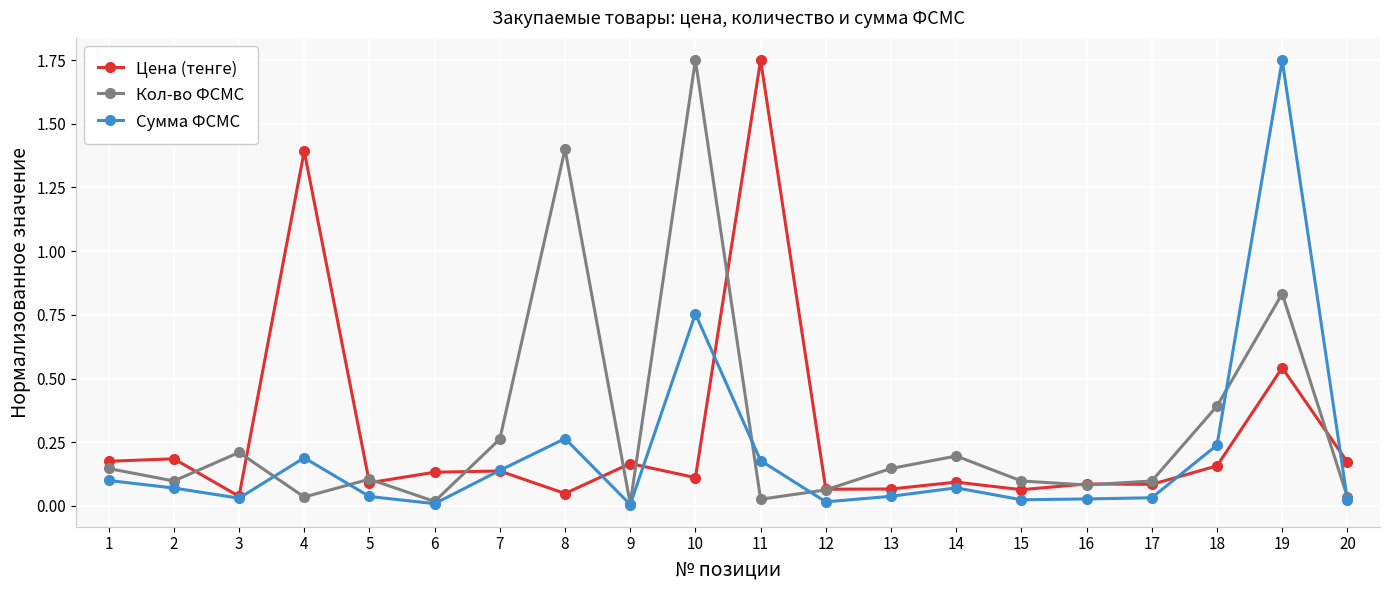

Which series has the largest total across all categories?

Кол-во ФСМС